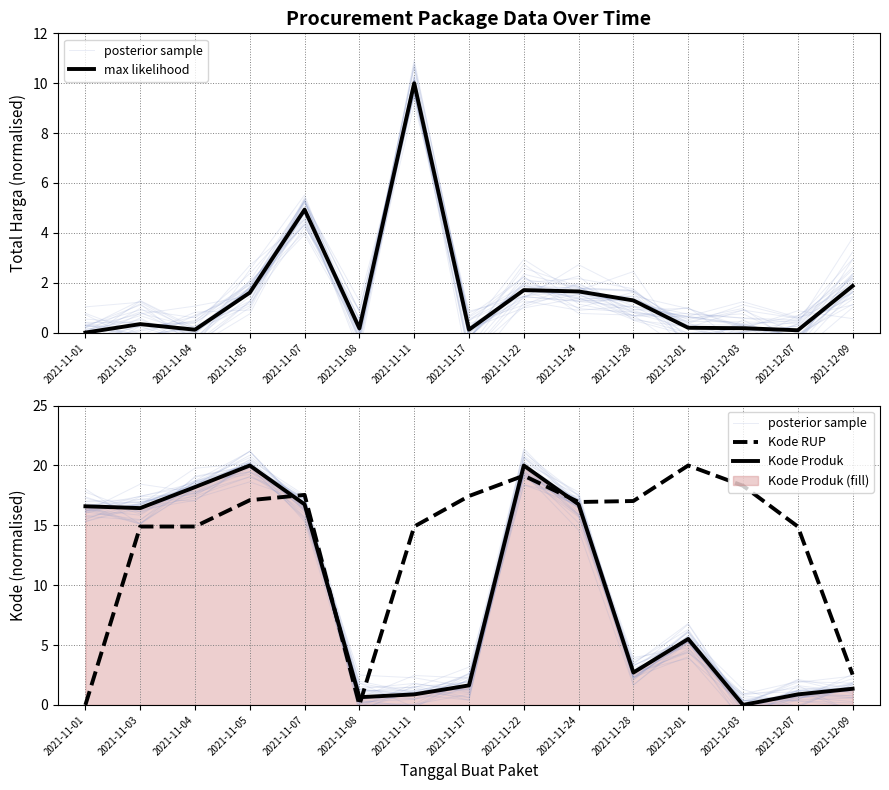

Which category has the highest value across all series?

2021-11-22